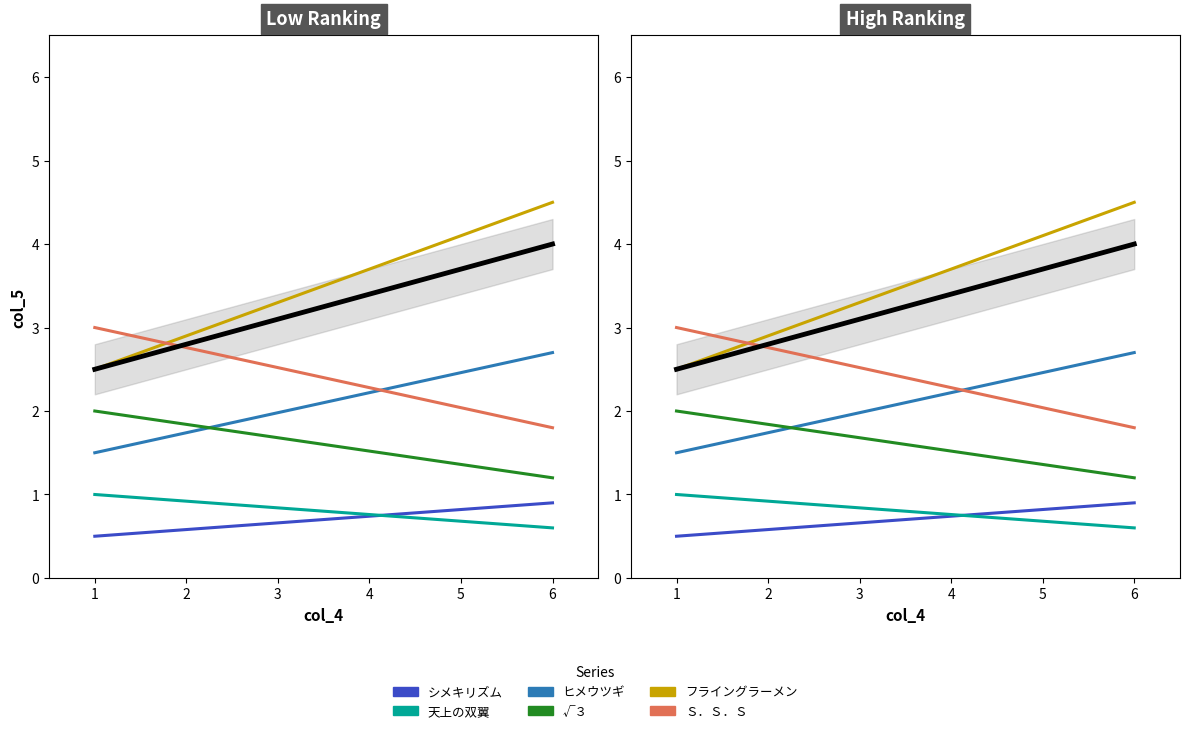

What is the minimum value for √３?

1.2